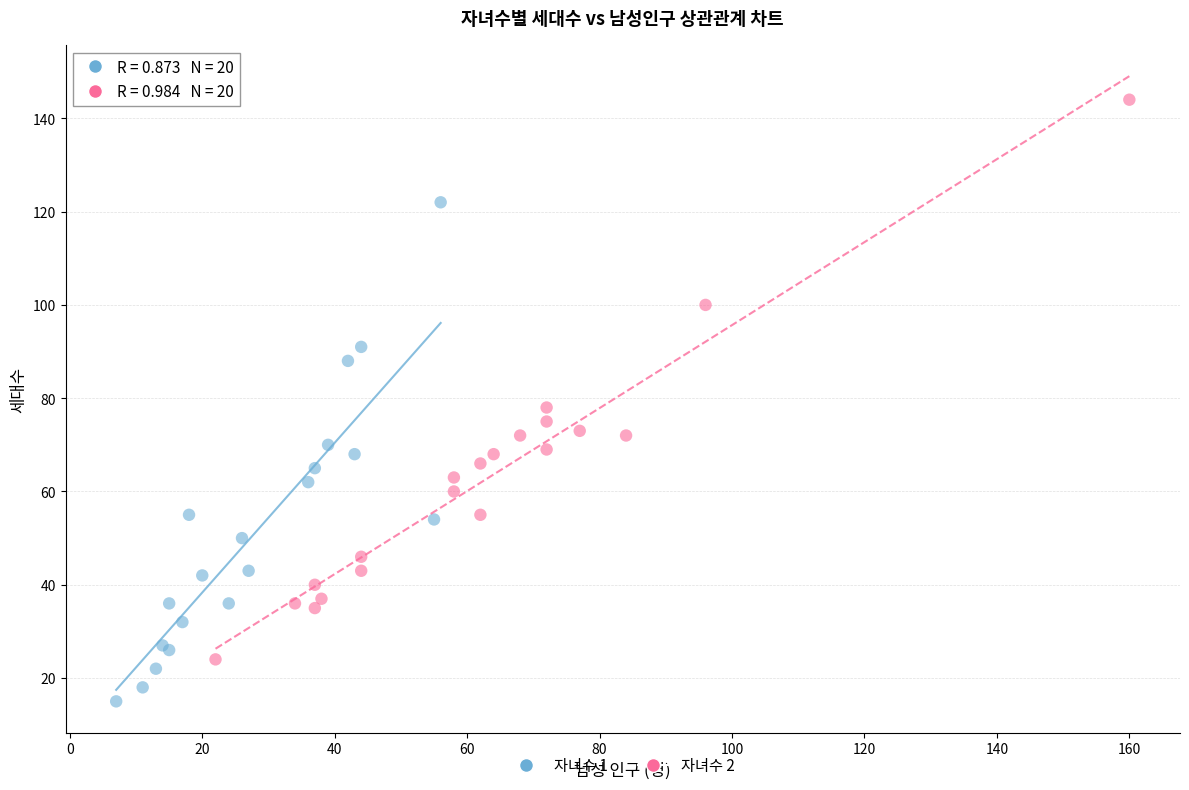

Which series has the widest spread of Y values?

자녀수 2